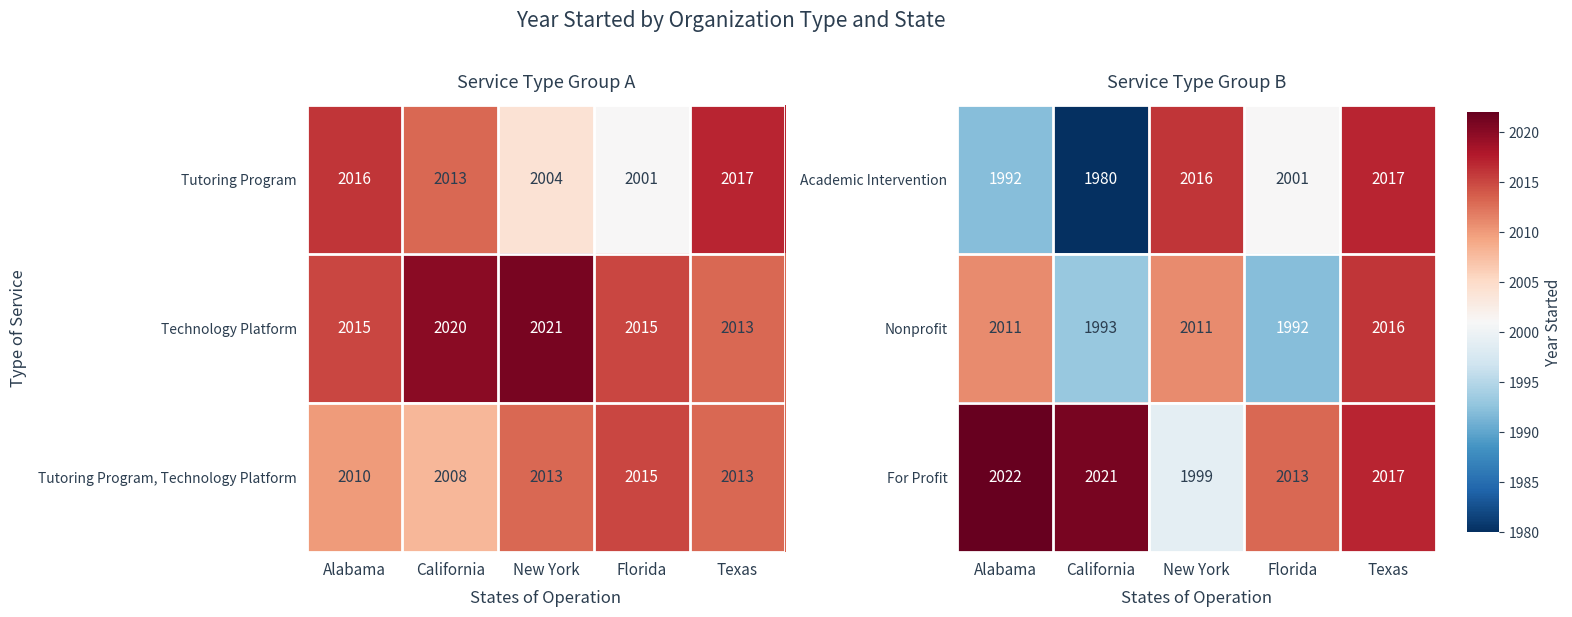

The Academic Intervention series shows 2001 at Florida. True or false?

True